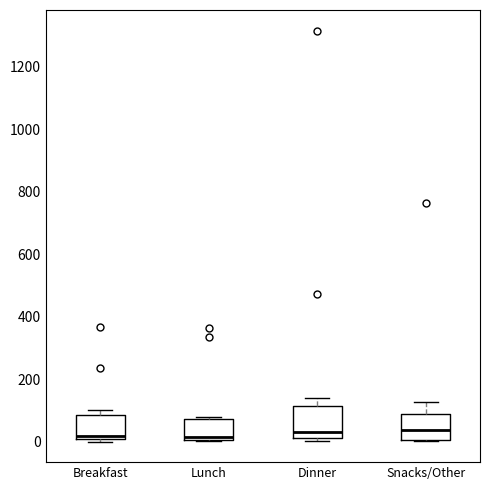

Reading left to right, read every box against the y-axis: the position of its median line, the range the box covers, and the ends of its whiskers. The values are not printed on the chart, so give them approximately, as read against the axis.

Breakfast: median 20, box 0 to 80, whiskers 0 (just below the box's lower edge) to 100
Lunch: median 20, box 0 to 80, whiskers 0 to 80 (just above the box's upper edge)
Dinner: median 40, box 20 to 120, whiskers 0 to 140
Snacks/Other: median 40, box 0 to 80, whiskers 0 to 120